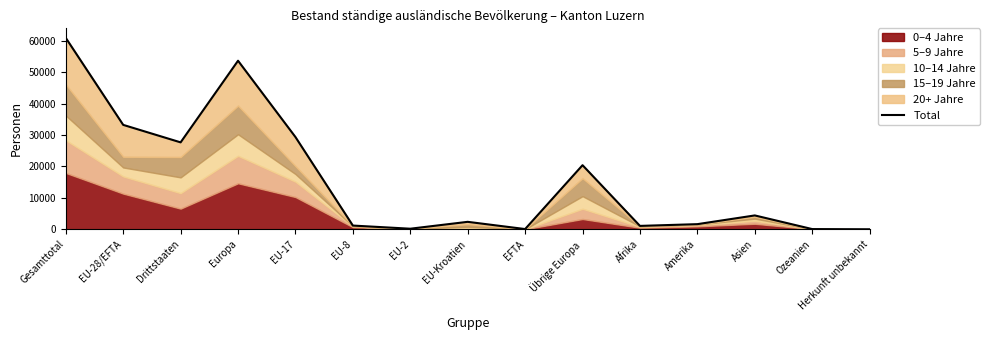

Reading right to left, transcribe all the data shown in this chart.

Herkunft unbekannt=20	Ozeanien=81	Asien=4423	Amerika=1648	Afrika=1092	Übrige Europa=20408	EFTA=88	EU-Kroatien=2385	EU-2=197	EU-8=1199	EU-17=29367	Europa=53644	Drittstaaten=27672	EU-28/EFTA=33236	Gesamttotal=60908